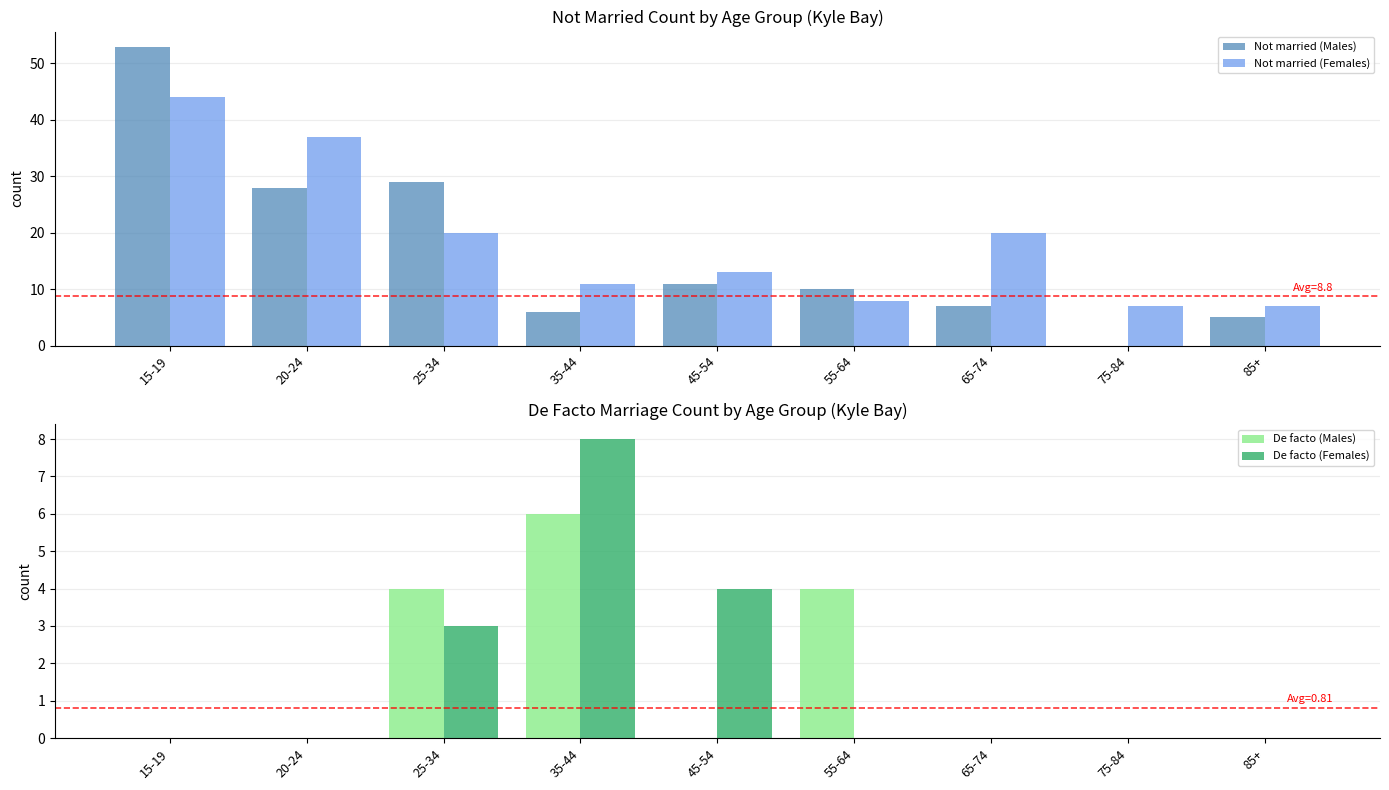

Which series has the largest total across all categories?

Not married (Females)